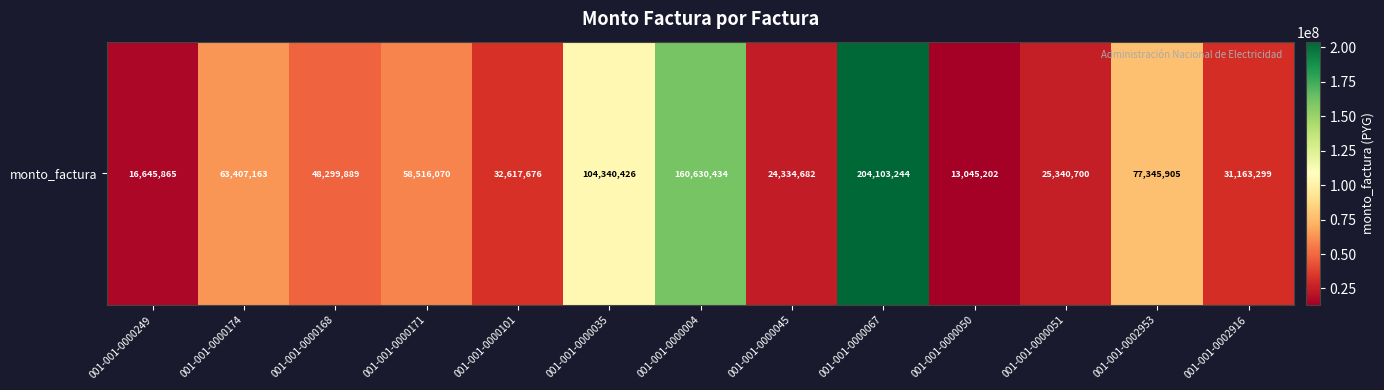

What is the sum of all values?

859790555